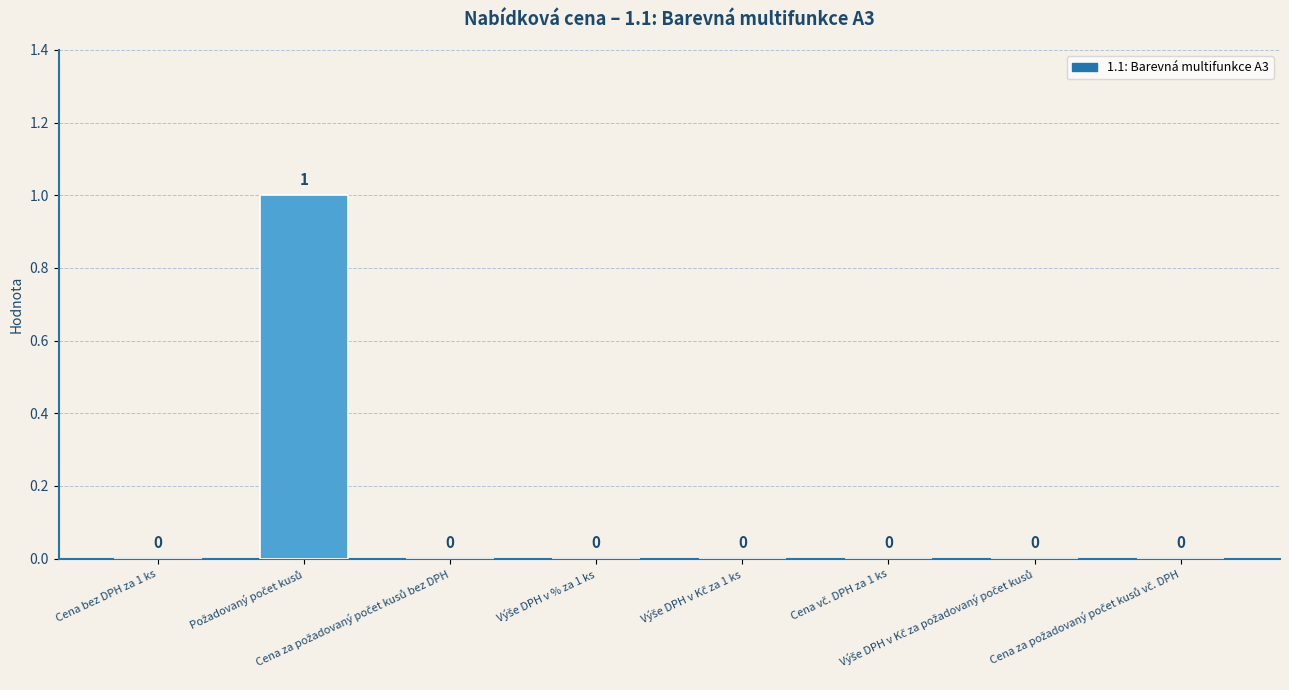

How many values are between 0 and 1?

8